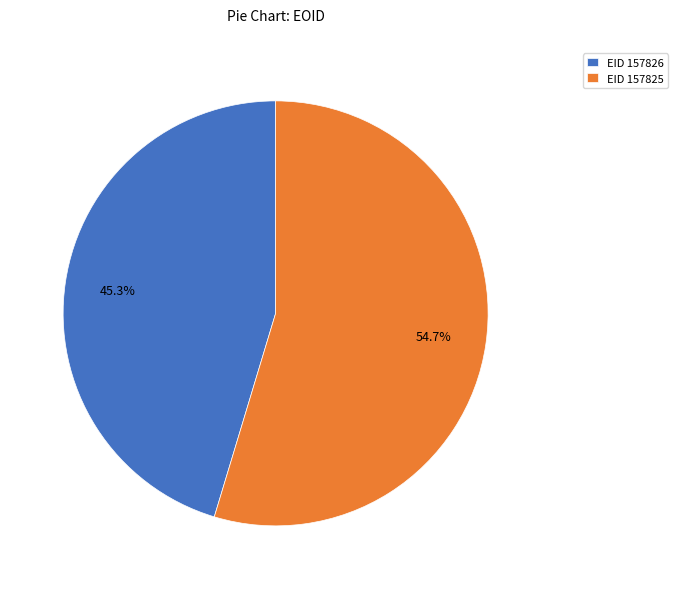

Combined, do EID 157825 and EID 157826 account for over 50%?

Yes